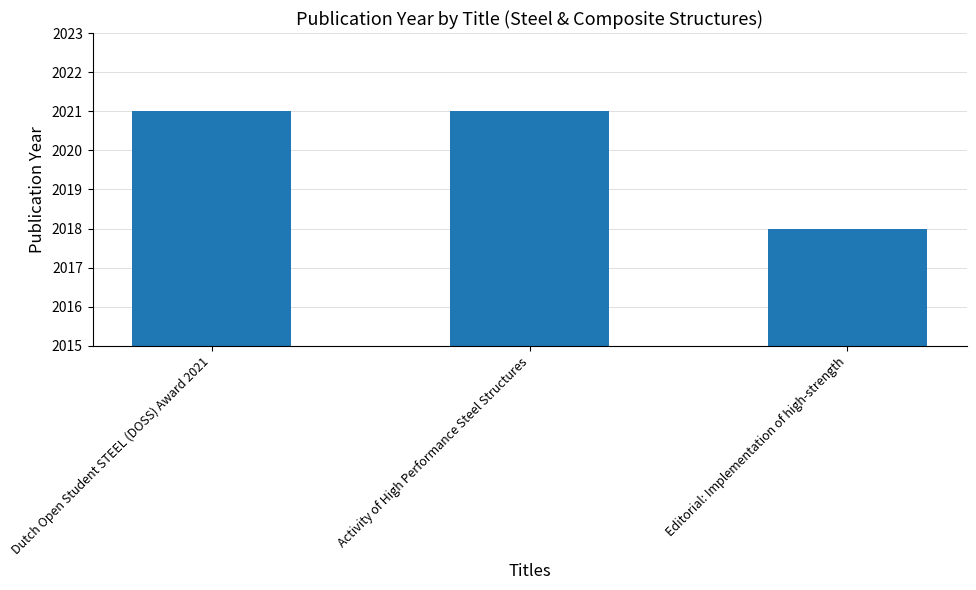

What is the sum of all values?

6060